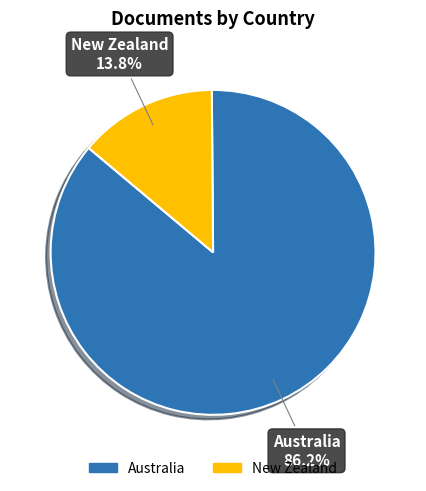

To the nearest percent, what is the average slice percentage?

50%